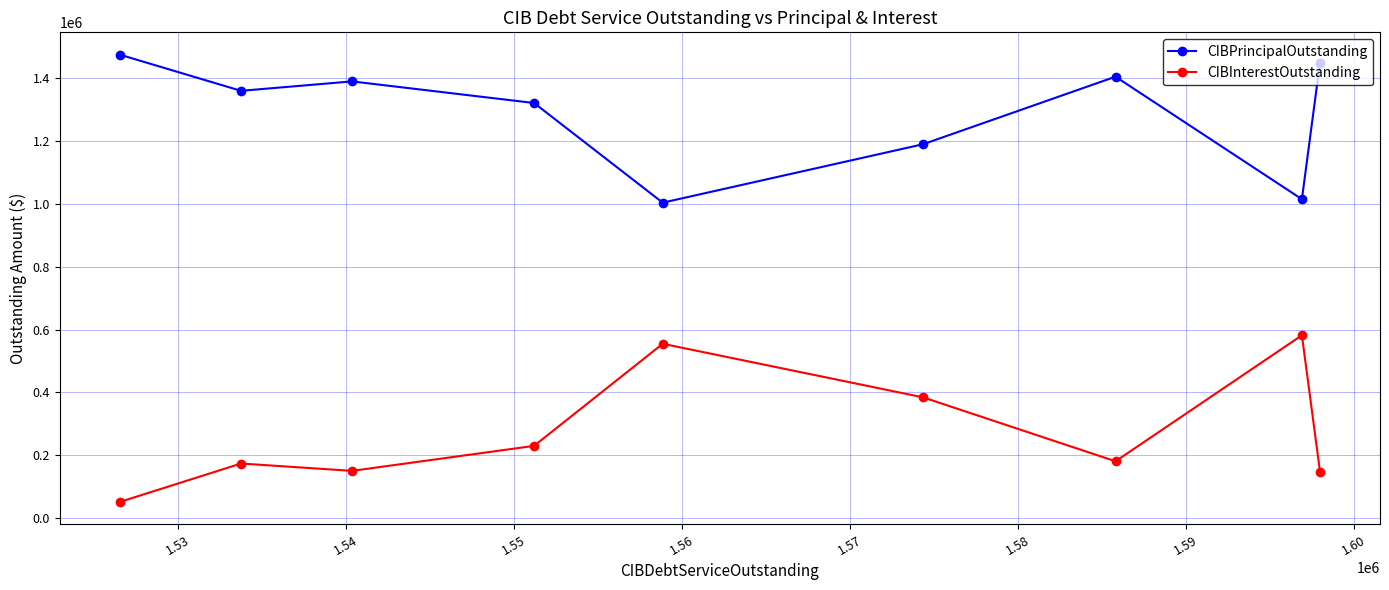

What are all the series names shown in the legend?

CIBPrincipalOutstanding, CIBInterestOutstanding